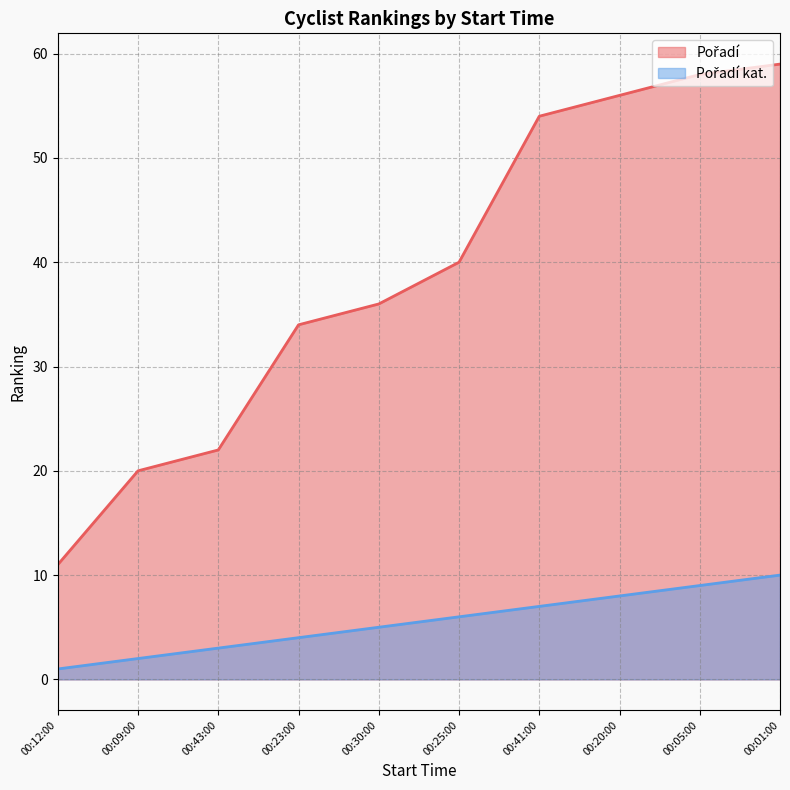

What is the average value of the Pořadí kat. series?

6